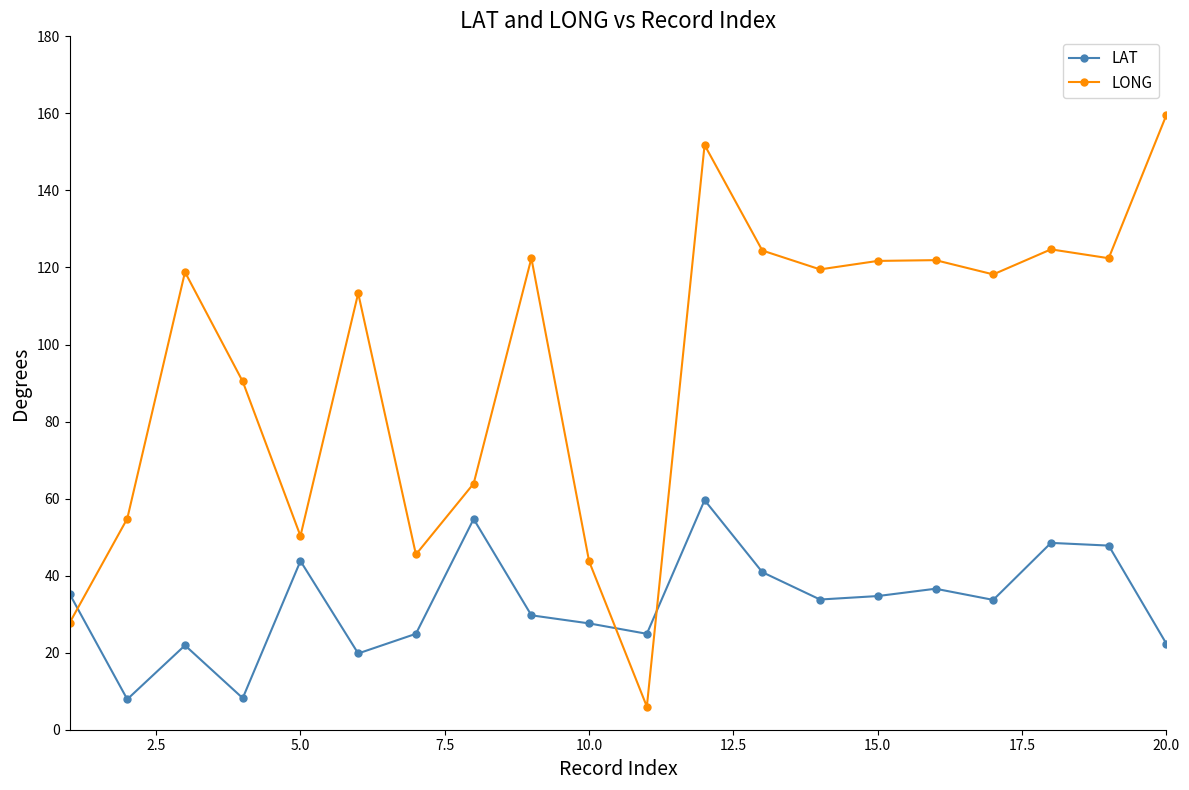

What is the difference between the maximum and minimum values in the LONG series?

153.6